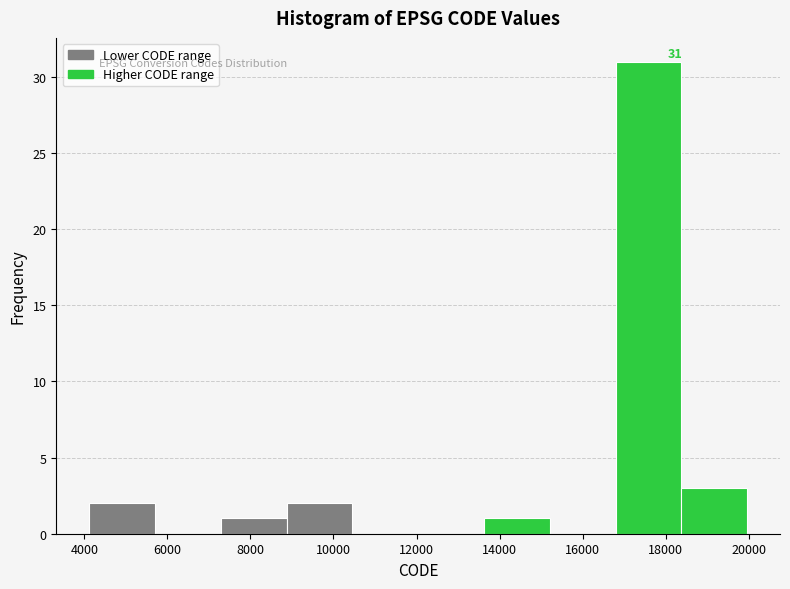

Over which range of the x-axis is the bar tallest?

16800 to 18400